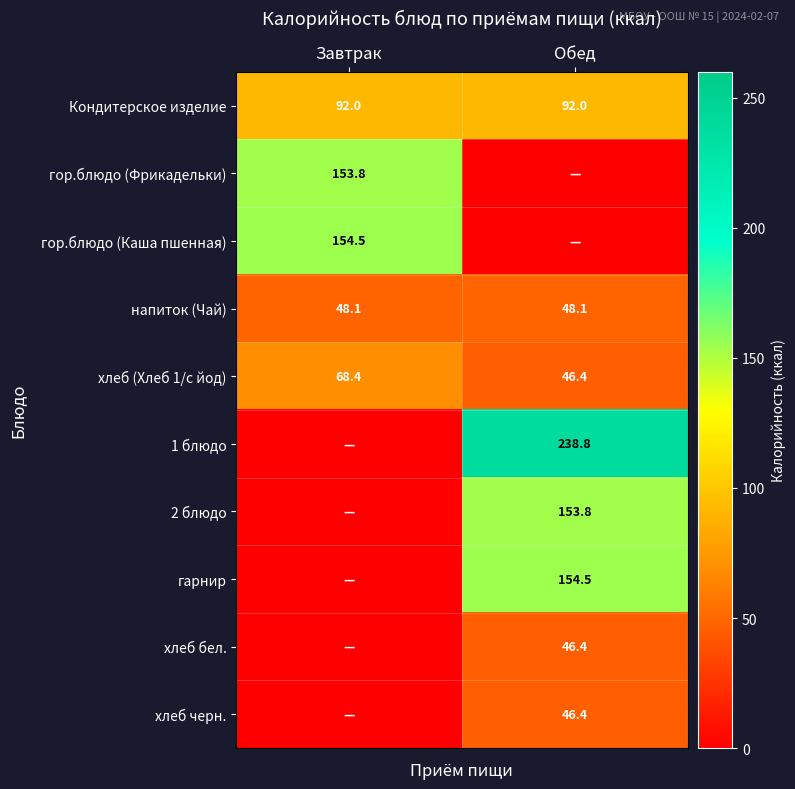

Count the number of categories in the chart.

2